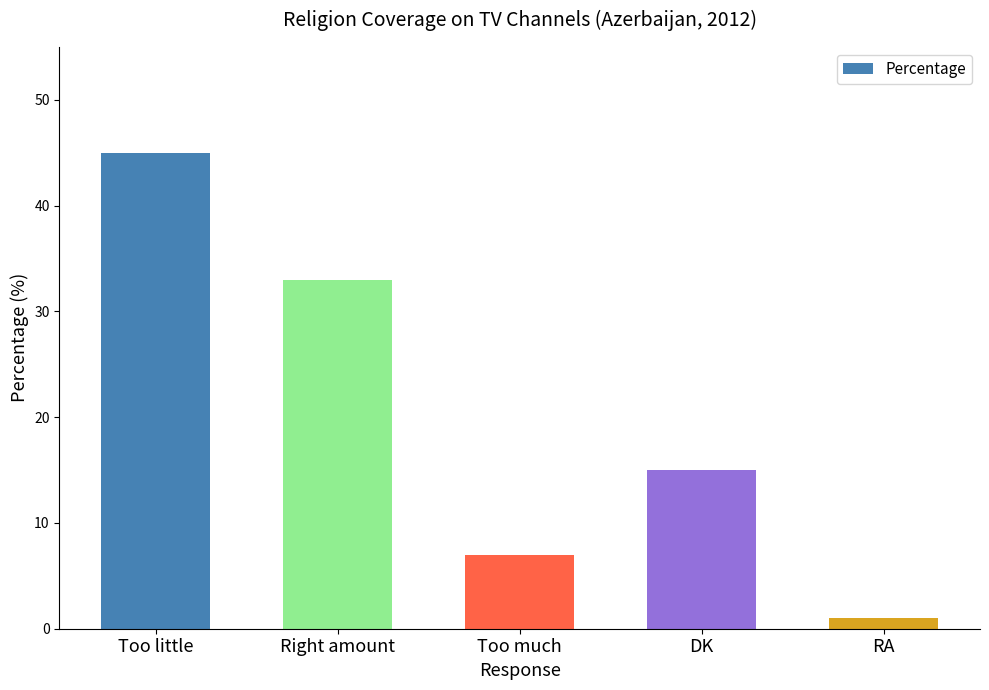

Which has a higher value, DK or Too little?

Too little